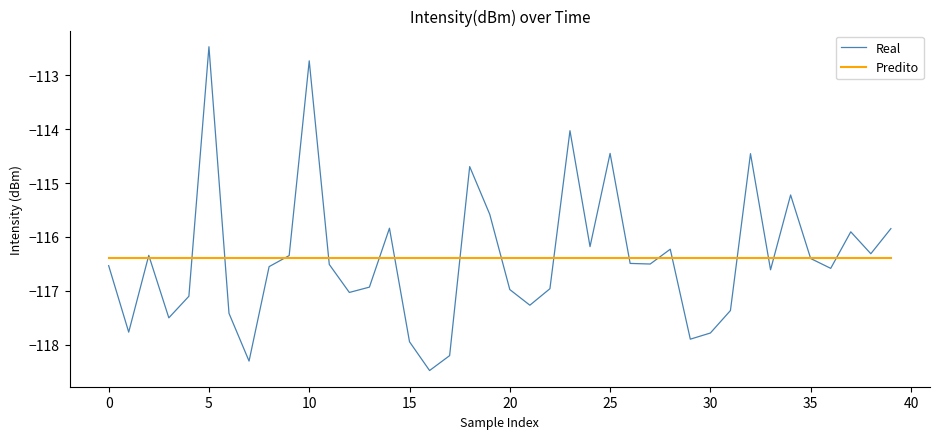

Which series has the largest range (max minus min)?

Real